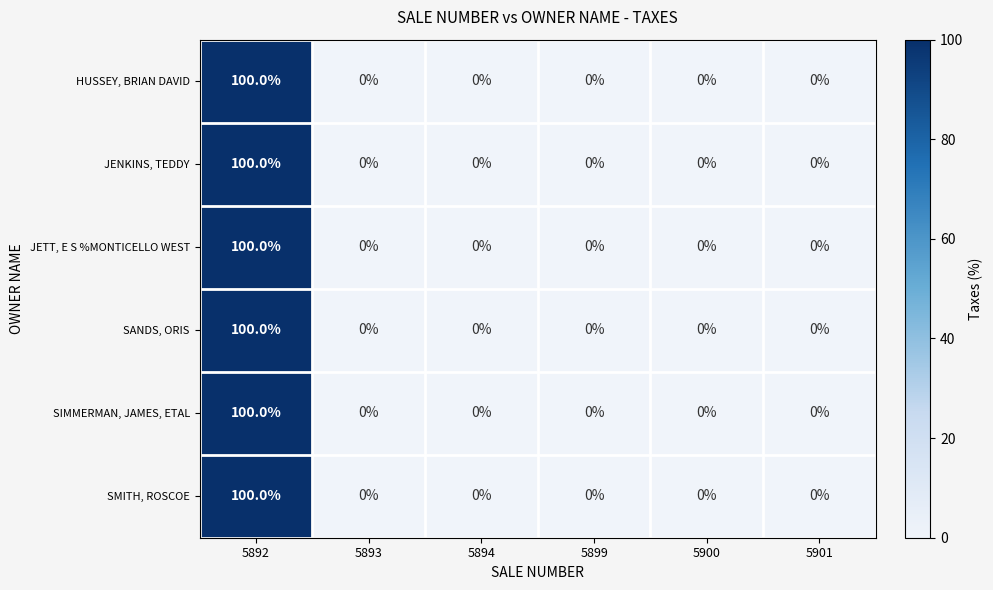

The value of JENKINS, TEDDY at 5892 is 100. True or false?

True